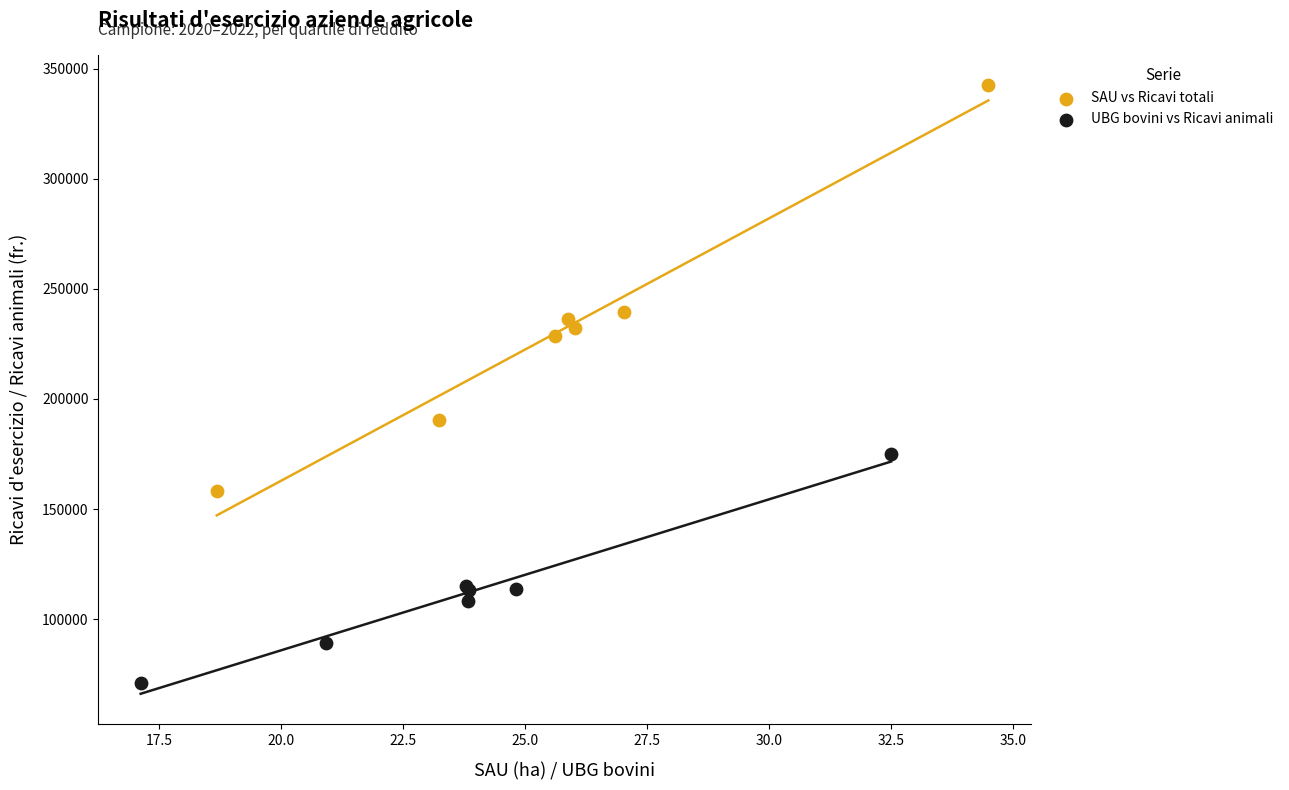

Which series has the widest spread of Y values?

SAU vs Ricavi totali